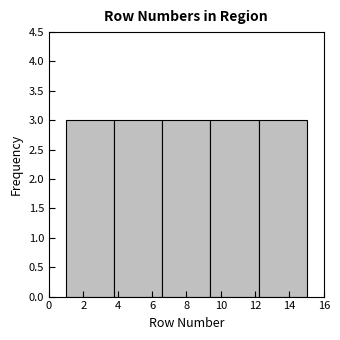

What is the height of the bar covering 3.8 to 6.6 on the x-axis? The values are not printed on the chart, so give them approximately, as read against the axis.

3